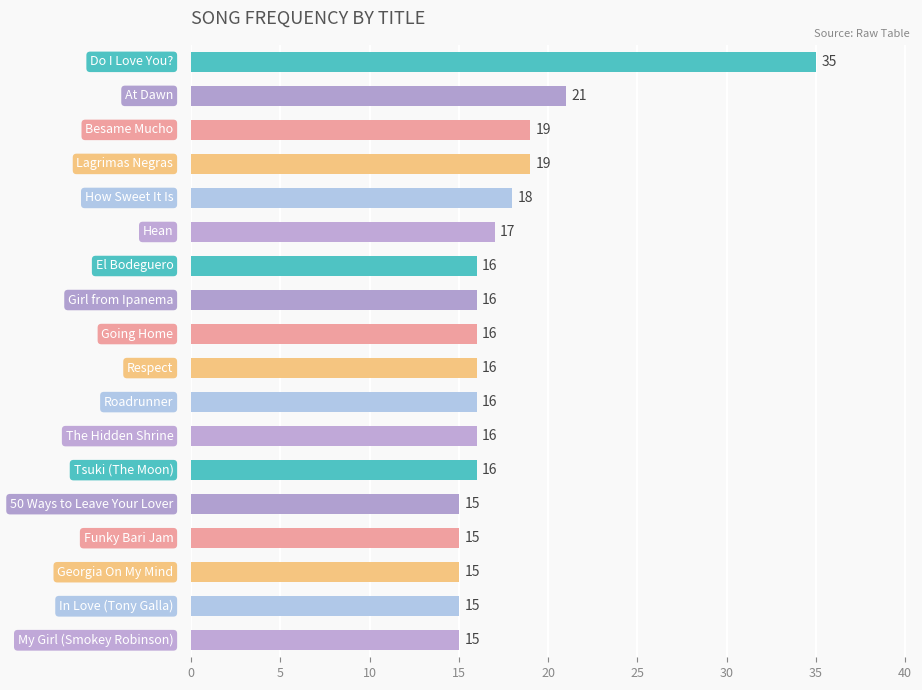

Are the bars grouped side by side (vs. stacked)?

No